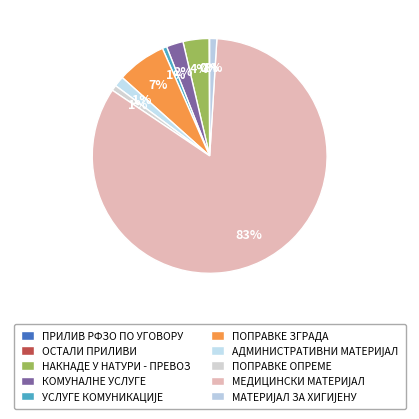

To the nearest percent, what is the average slice percentage?

10%